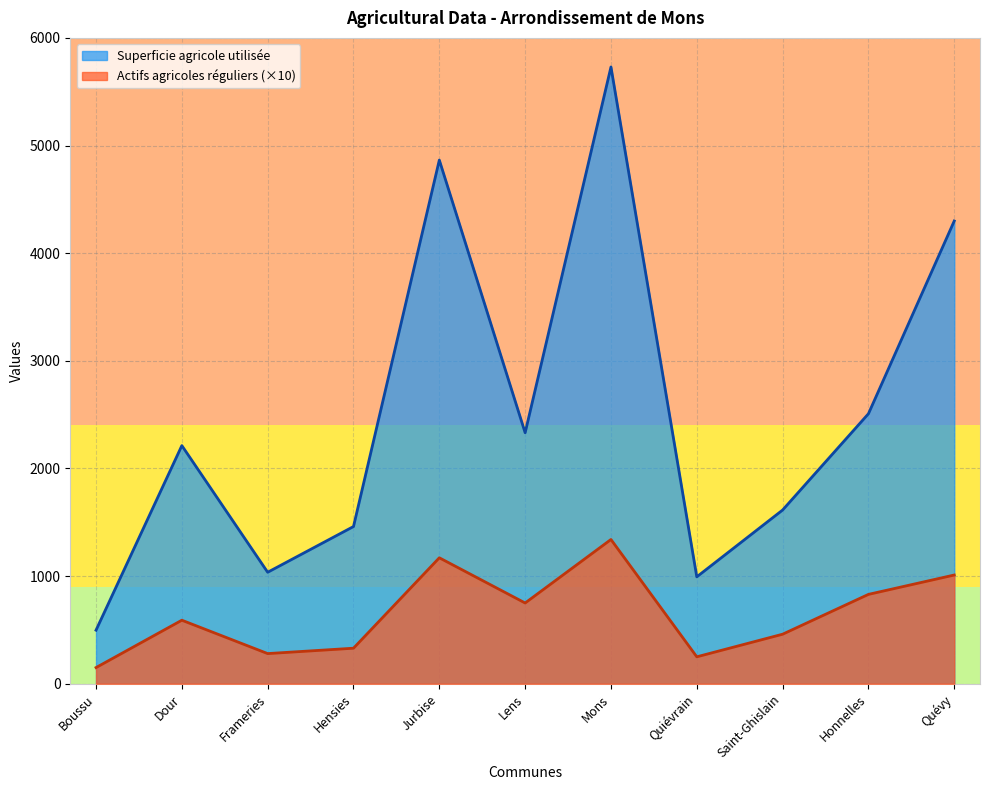

At which category is the sum across all series the highest?

Mons